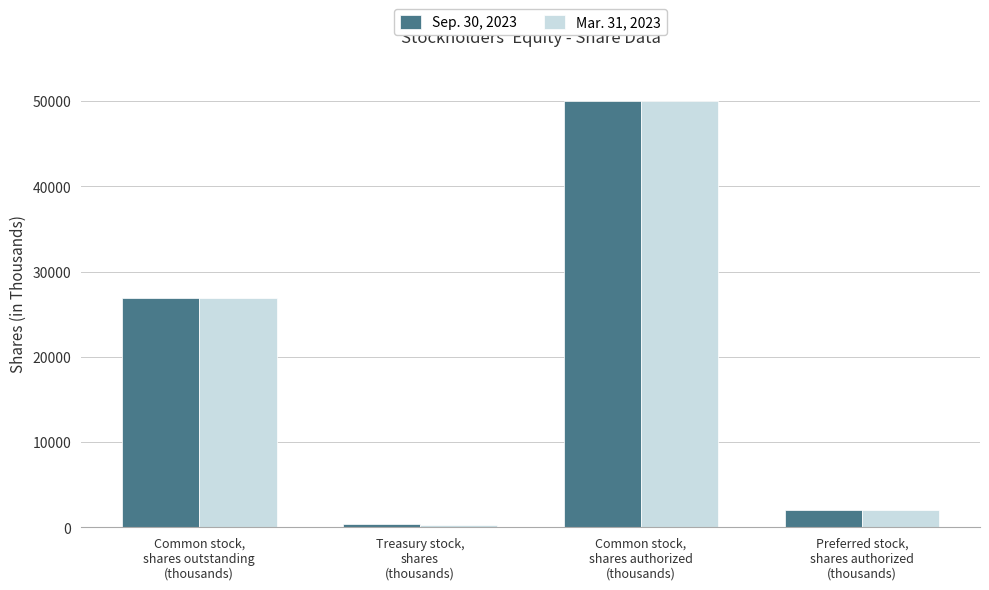

Reading left to right, list all the values displayed in this chart.

Sep. 30, 2023: 26942	424	50000	2000
Mar. 31, 2023: 26905	261	50000	2000